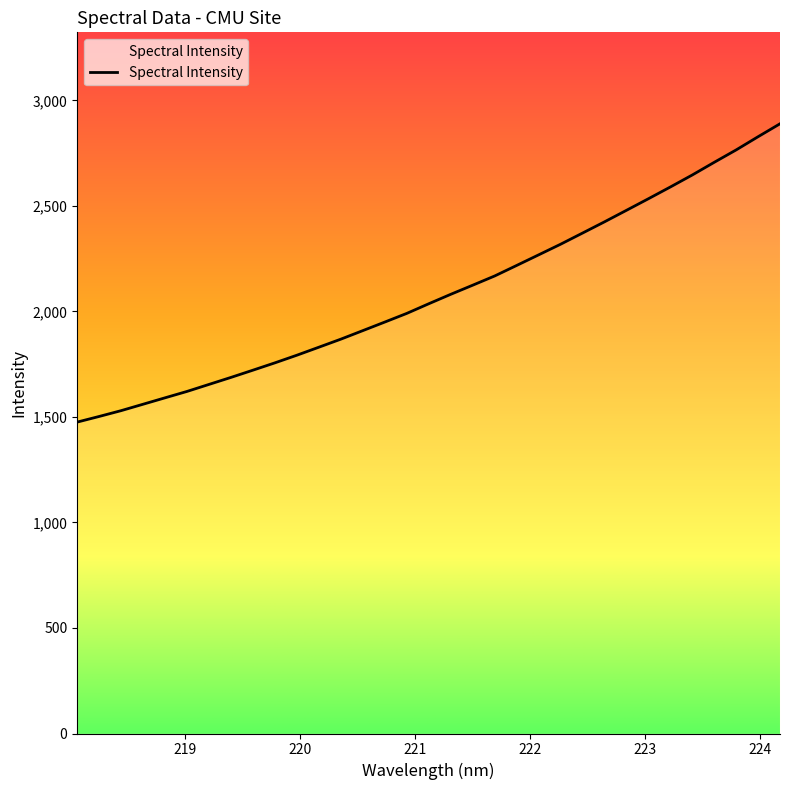

Does the chart display data point markers on the line(s)?

No